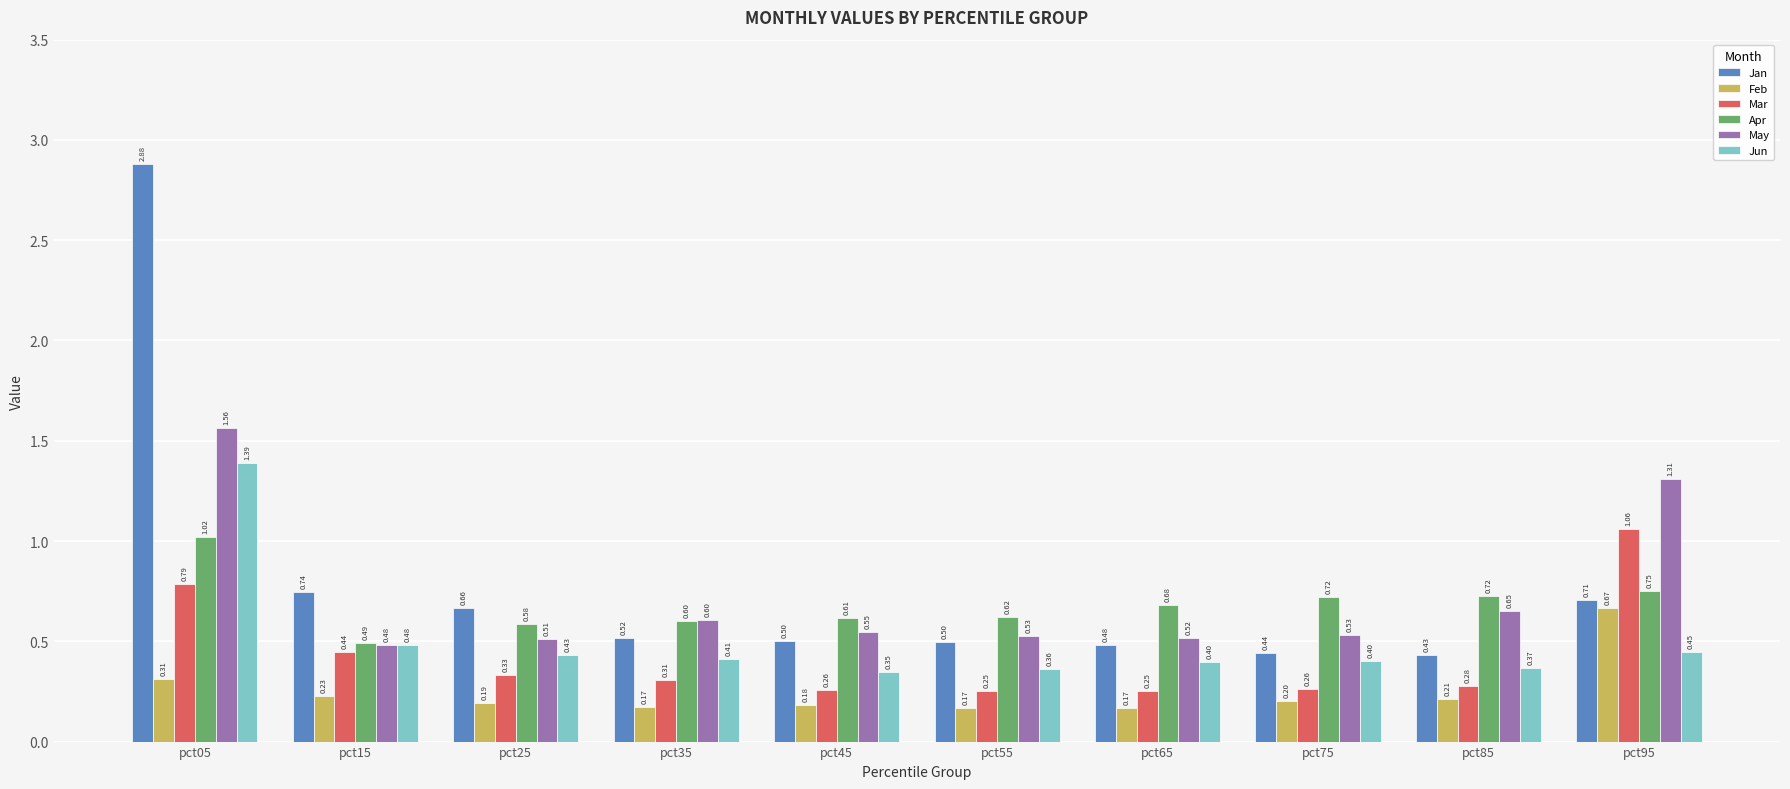

The Apr series shows 0.4 at pct35. True or false?

False